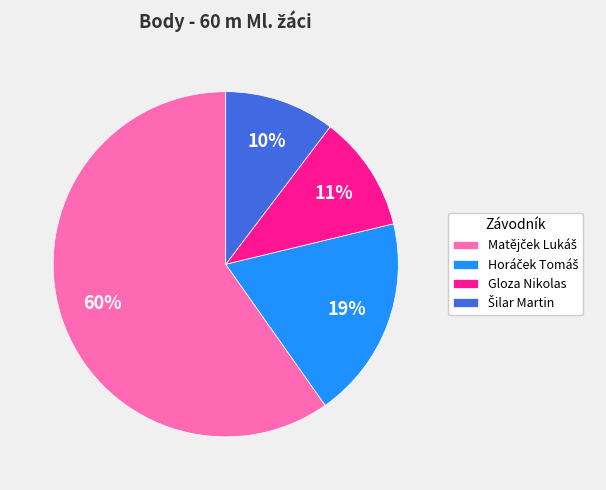

To the nearest percent, what is the average slice percentage?

25%